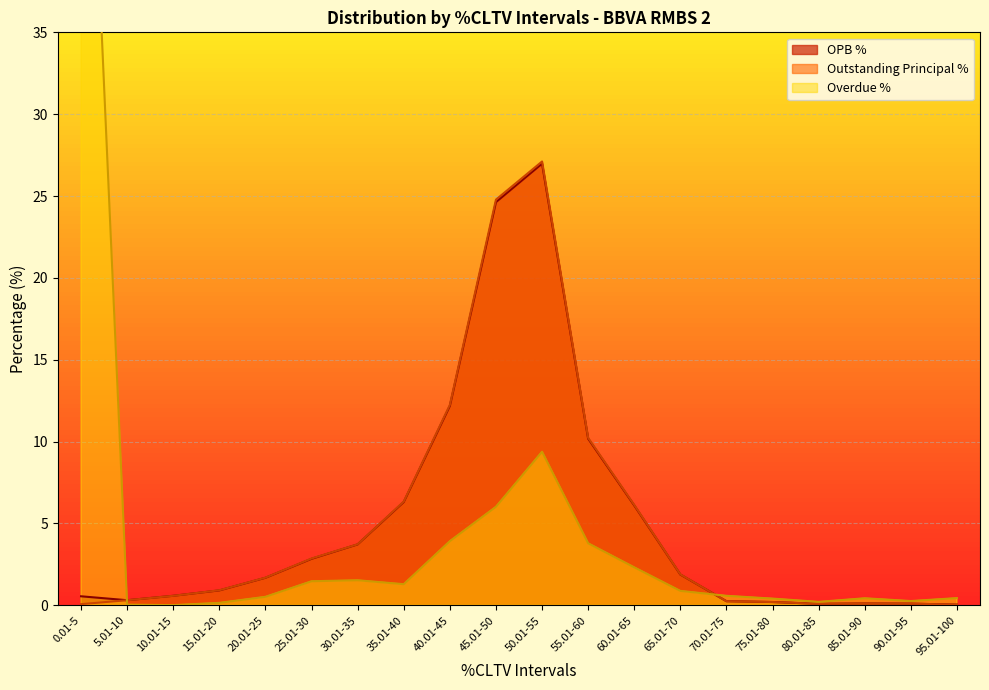

At which label does Outstanding Principal % first exceed 1?

20.01-25